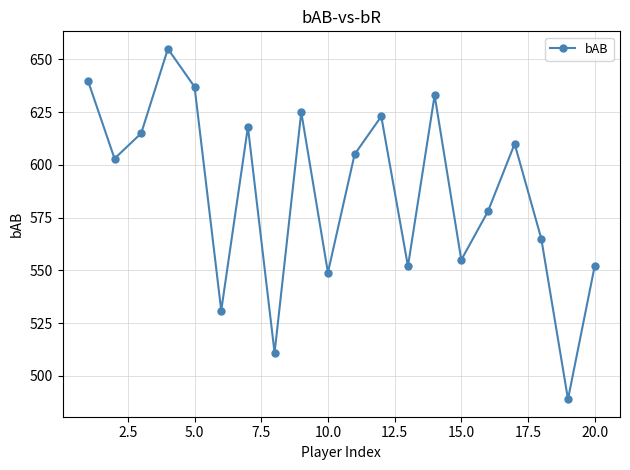

How many interior local valleys (lower than both neighbors) does the data have?

7